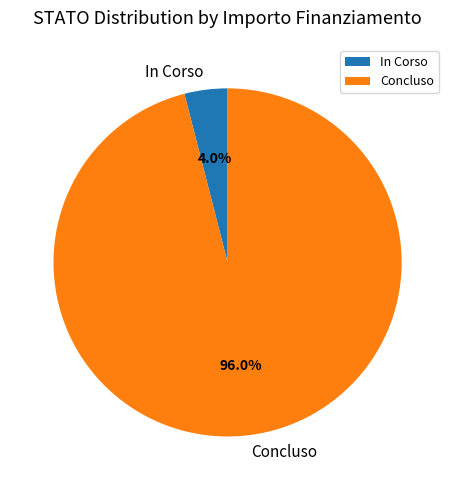

Does In Corso account for over 50% of the chart?

No